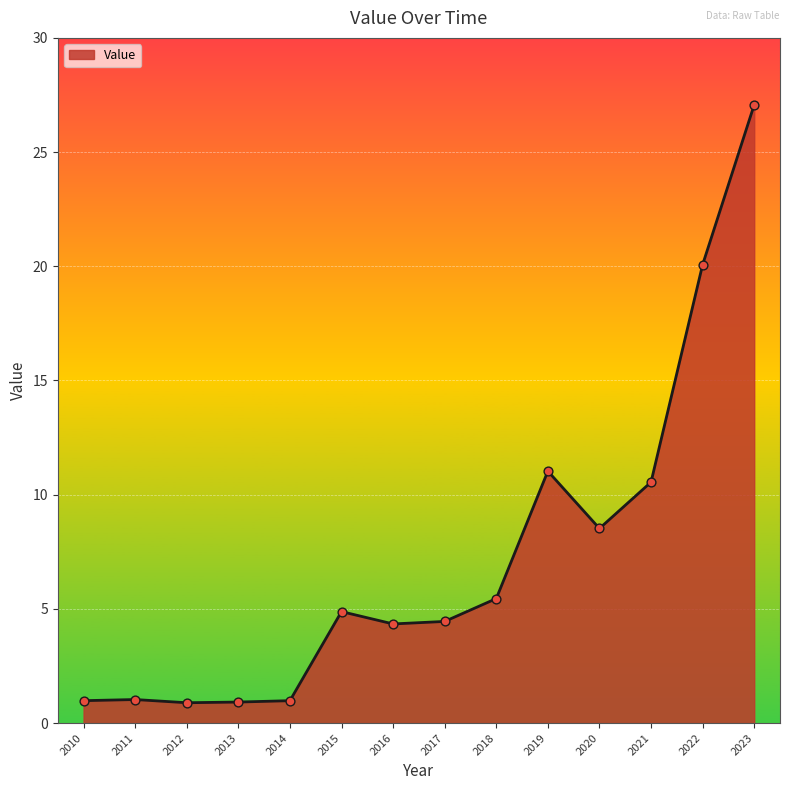

Which has a higher value, 2020 or 2010?

2020